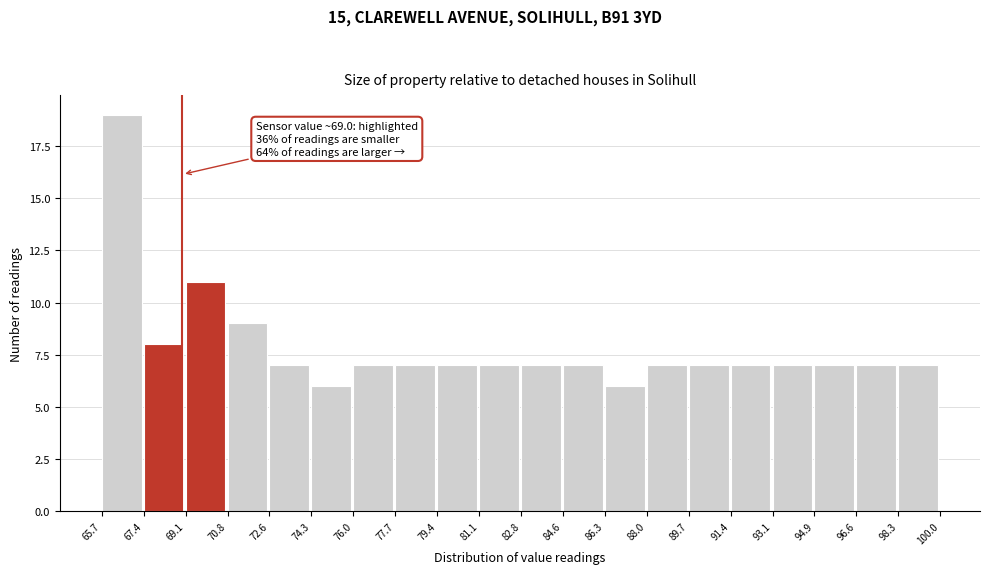

Over which range of the x-axis is the bar tallest?

65.7 to 67.4